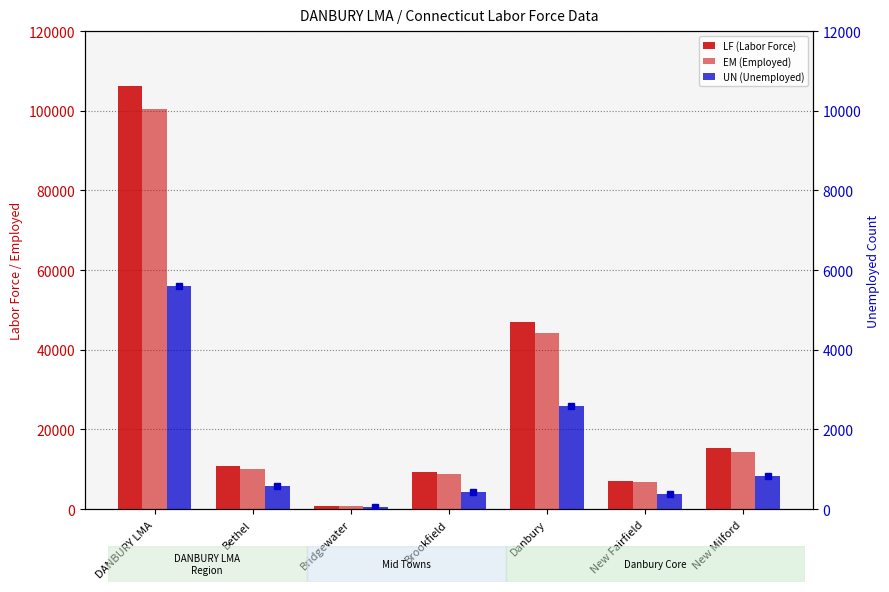

What is the label of the 3rd bar from the left?

Bridgewater